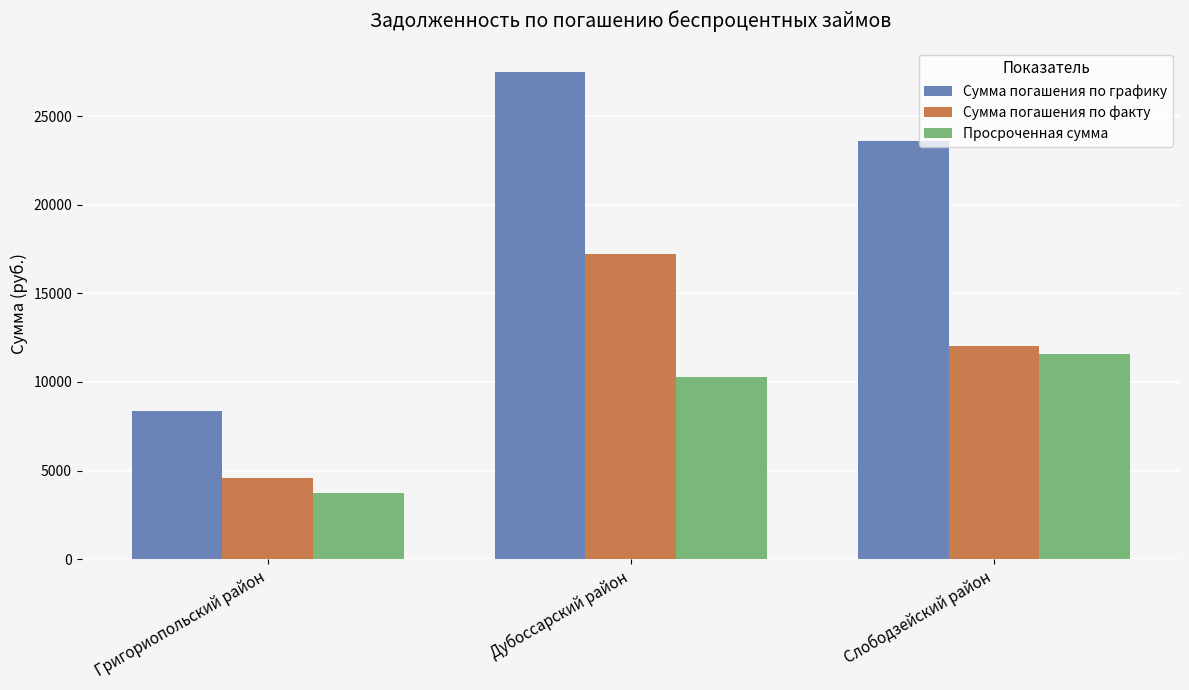

True or false: Просроченная сумма has a value of 3749 at Григориопольский район.

True